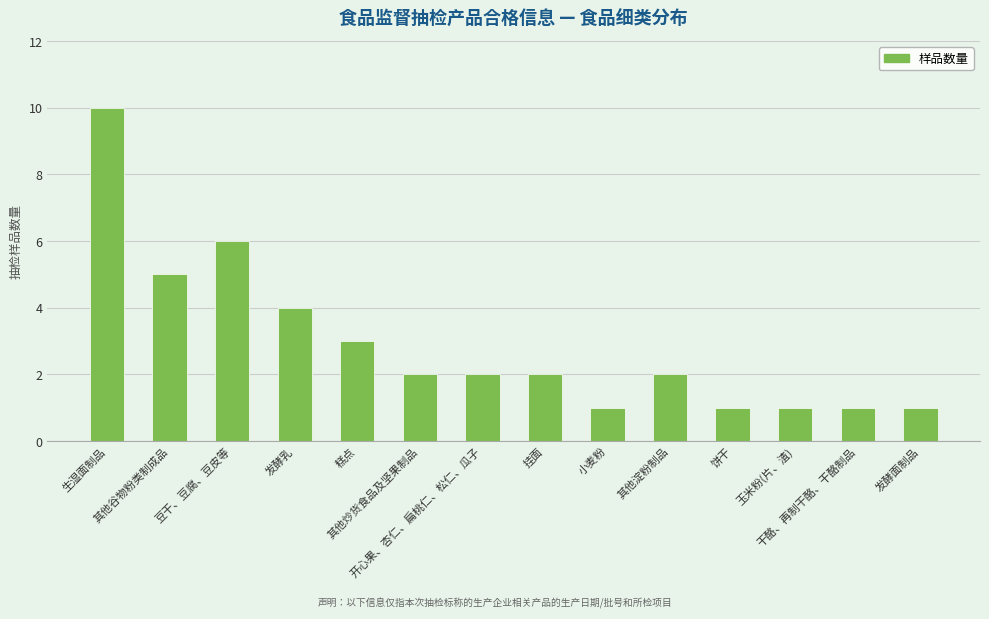

At which label is the value closest to 5?

其他谷物粉类制成品